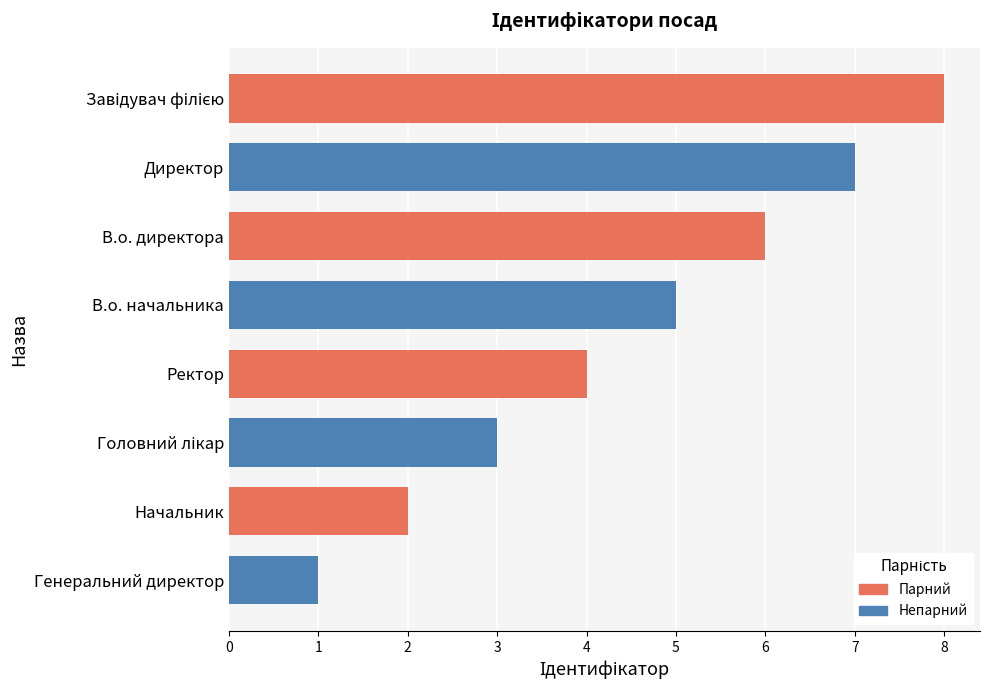

What are all the series names shown in the legend?

Парний, Непарний